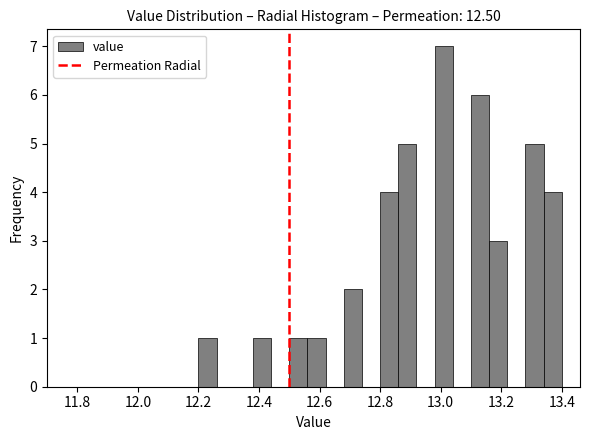

Read against the x-axis, roughly where is the centre of the tallest bar?

13.02